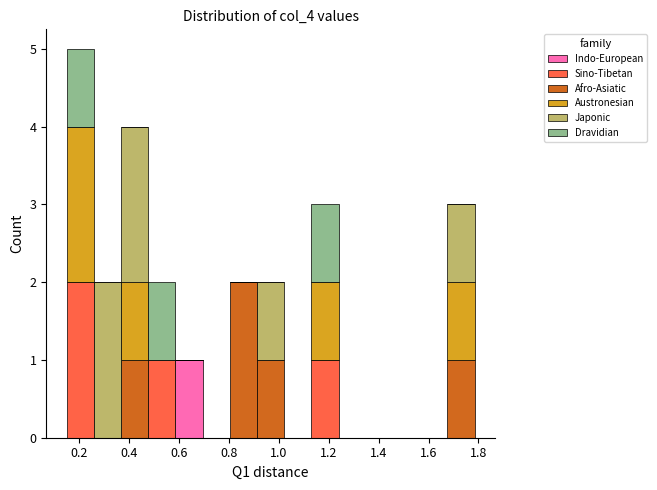

Reading left to right, list every stacked bar in this chart as the range it spans on the x-axis followed by its total height. Neither the bar edges nor the heights are printed on the chart, so give them approximately, as read against the axes.

0.16 to 0.26: 5
0.26 to 0.36: 2
0.36 to 0.48: 4
0.48 to 0.58: 2
0.58 to 0.70: 1
0.70 to 0.80: 0
0.80 to 0.92: 2
0.92 to 1.02: 2
1.02 to 1.14: 0
1.14 to 1.24: 3
1.24 to 1.34: 0
1.34 to 1.46: 0
1.46 to 1.56: 0
1.56 to 1.68: 0
1.68 to 1.78: 3